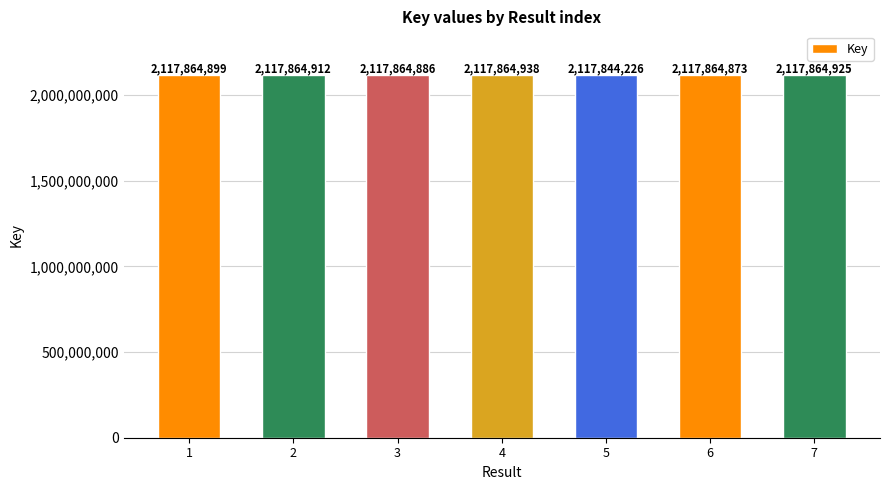

What is the average value?

2117861951